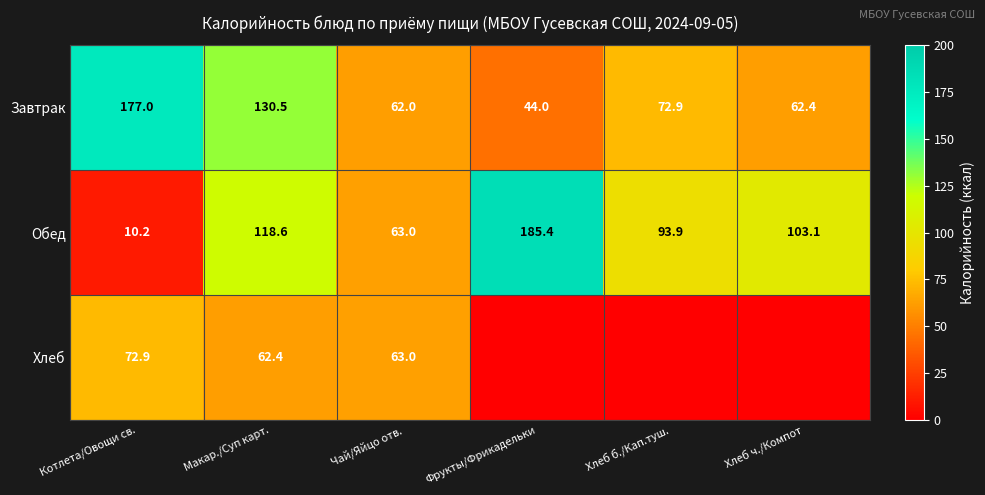

Rank the series at Котлета/Овощи св. from highest to lowest value.

Завтрак, Хлеб, Обед